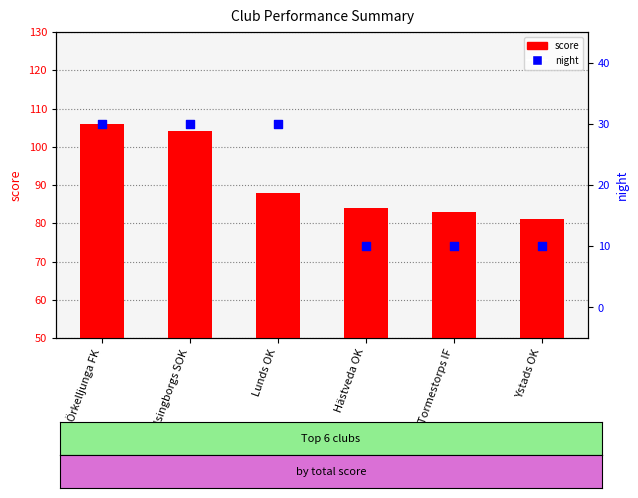

Is the value of score at Örkelljunga FK greater than the value of night at Tormestorps IF?

Yes